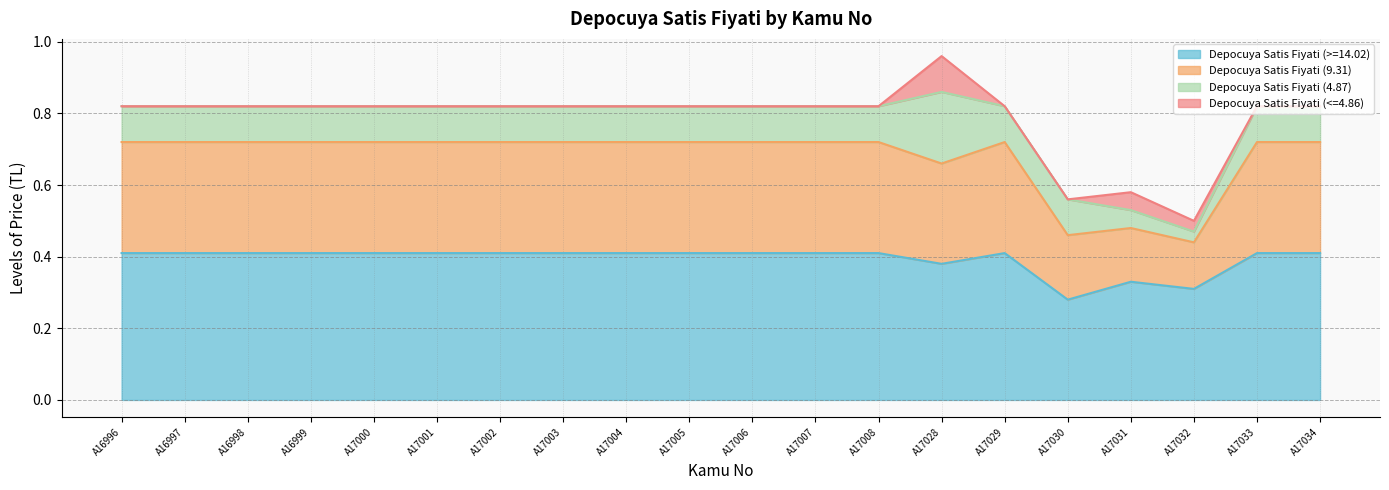

At which category is the sum across all series the highest?

A17028